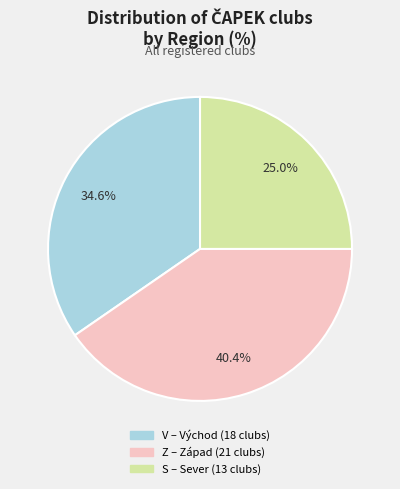

What is the total percentage of Z and V?

75.0%